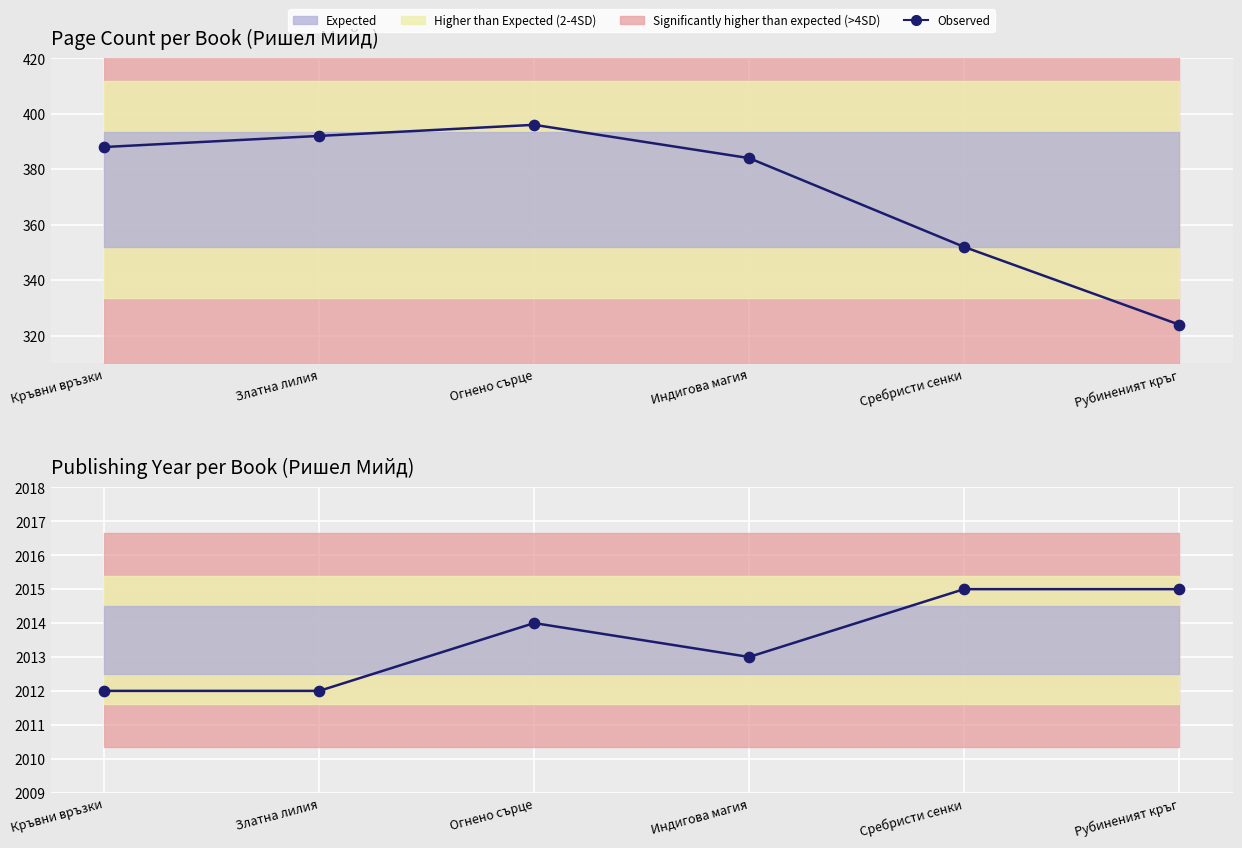

What is the total value across all series at Сребристи сенки?

2367